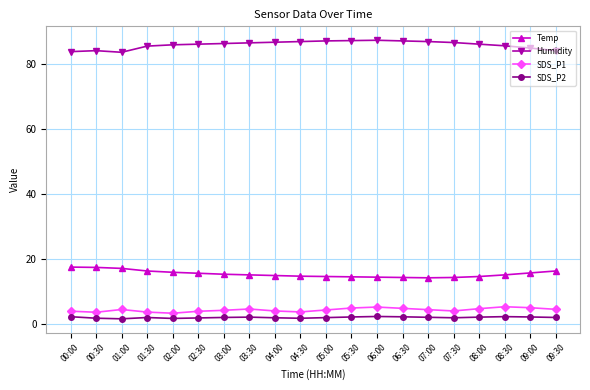

How many categories are shown in the chart?

20